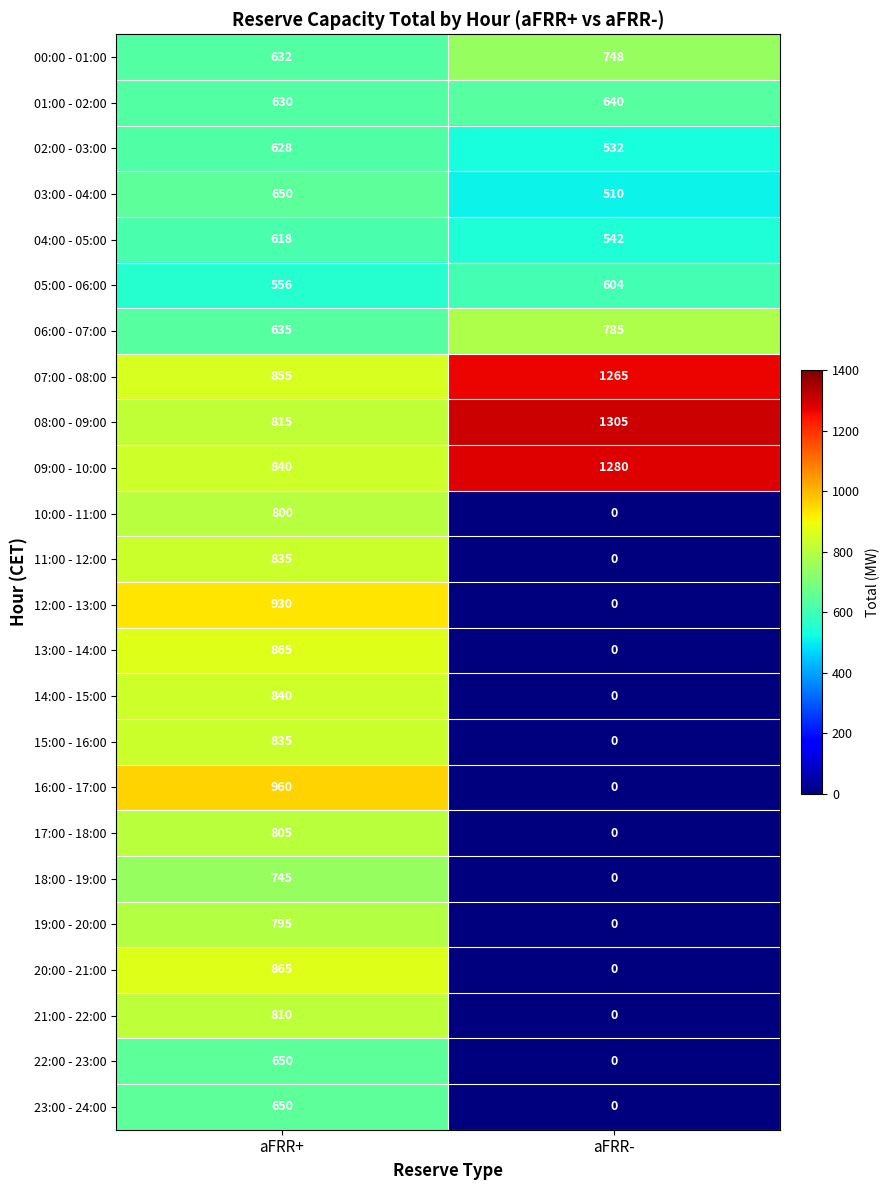

What is the spread (max minus min) of values at aFRR+?

404